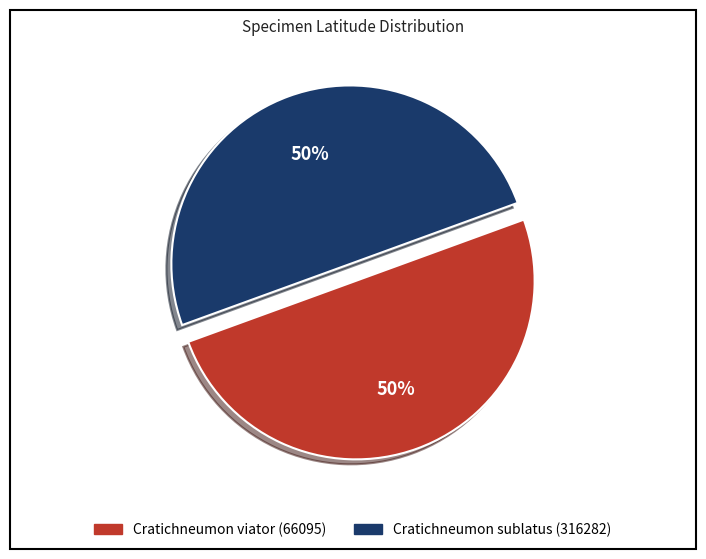

The Cratichneumon viator (66095) slice represents 59% of the pie. True or false?

False